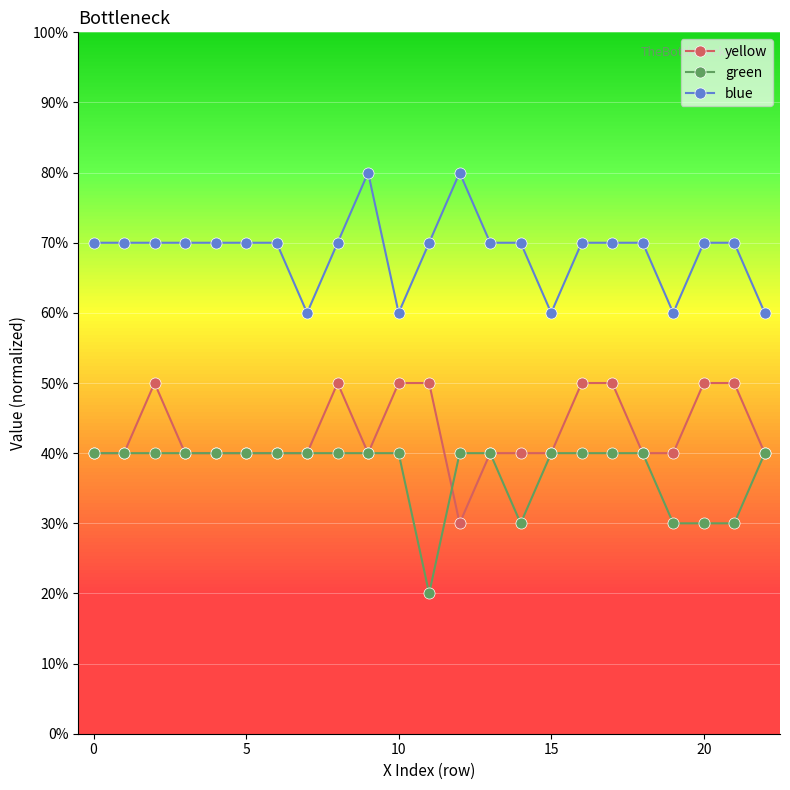

What is the minimum value for yellow?

0.3